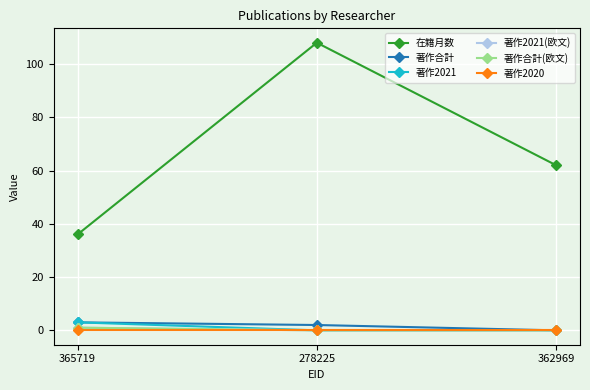

Is this an area chart (filled region under the line)?

No